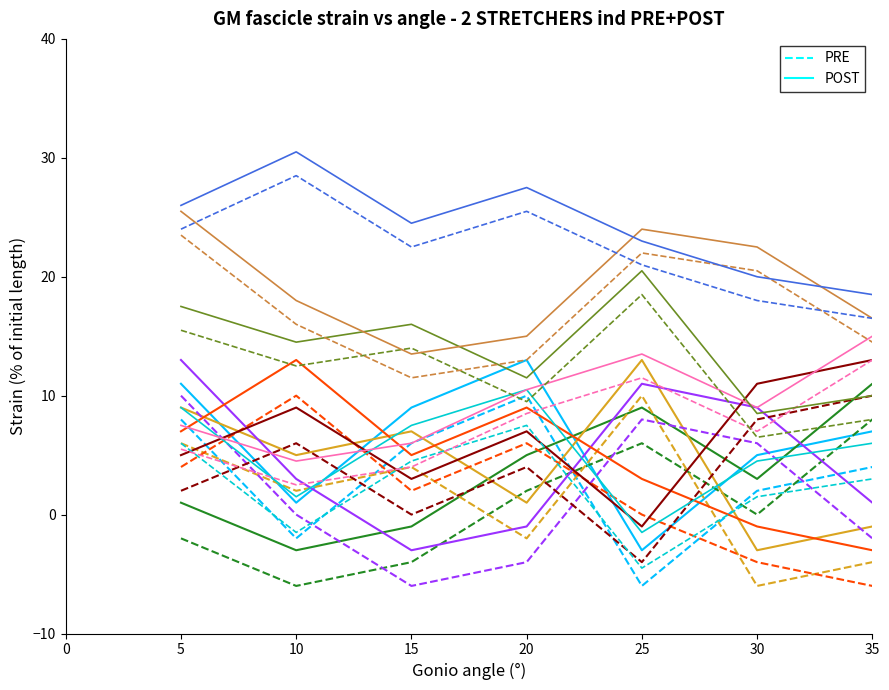

Is this an area chart (filled region under the line)?

No